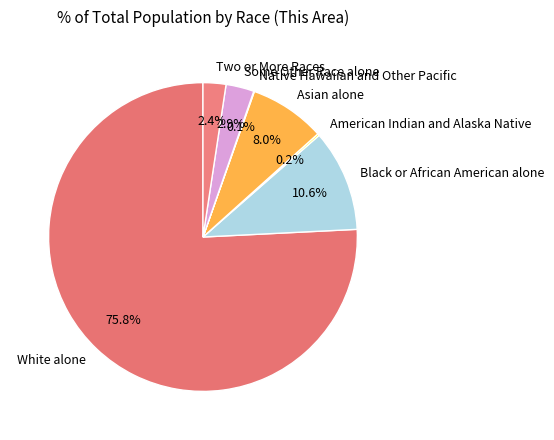

Which slice is the largest?

White alone